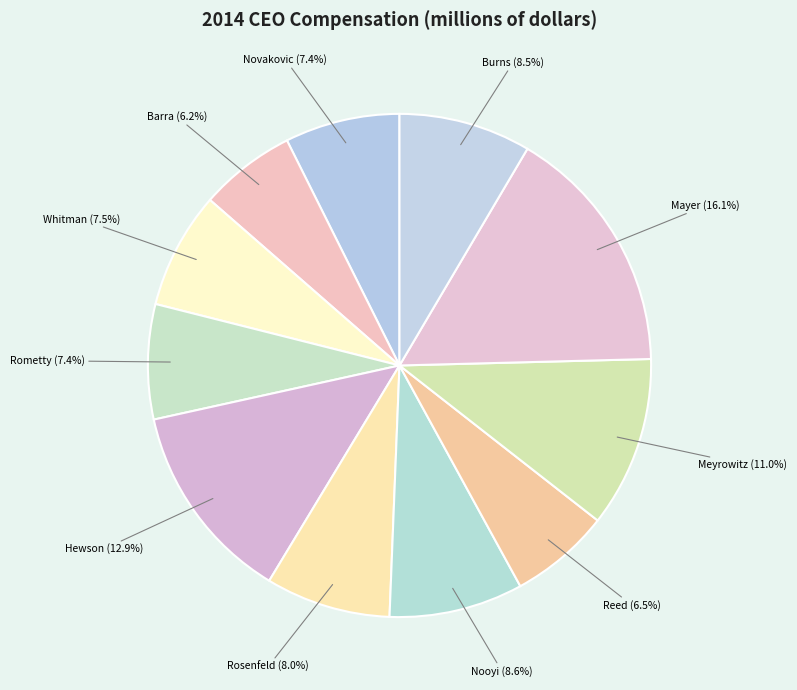

How many slices are in this pie chart?

11